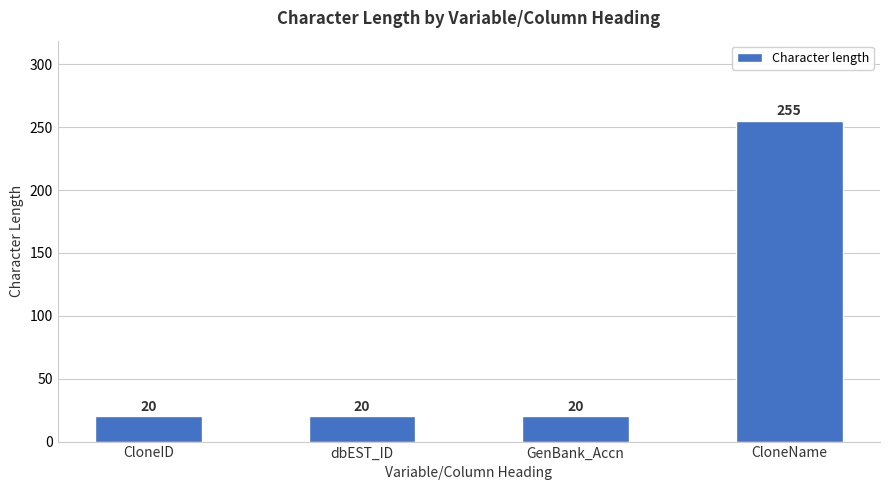

How many bars are there in total?

4